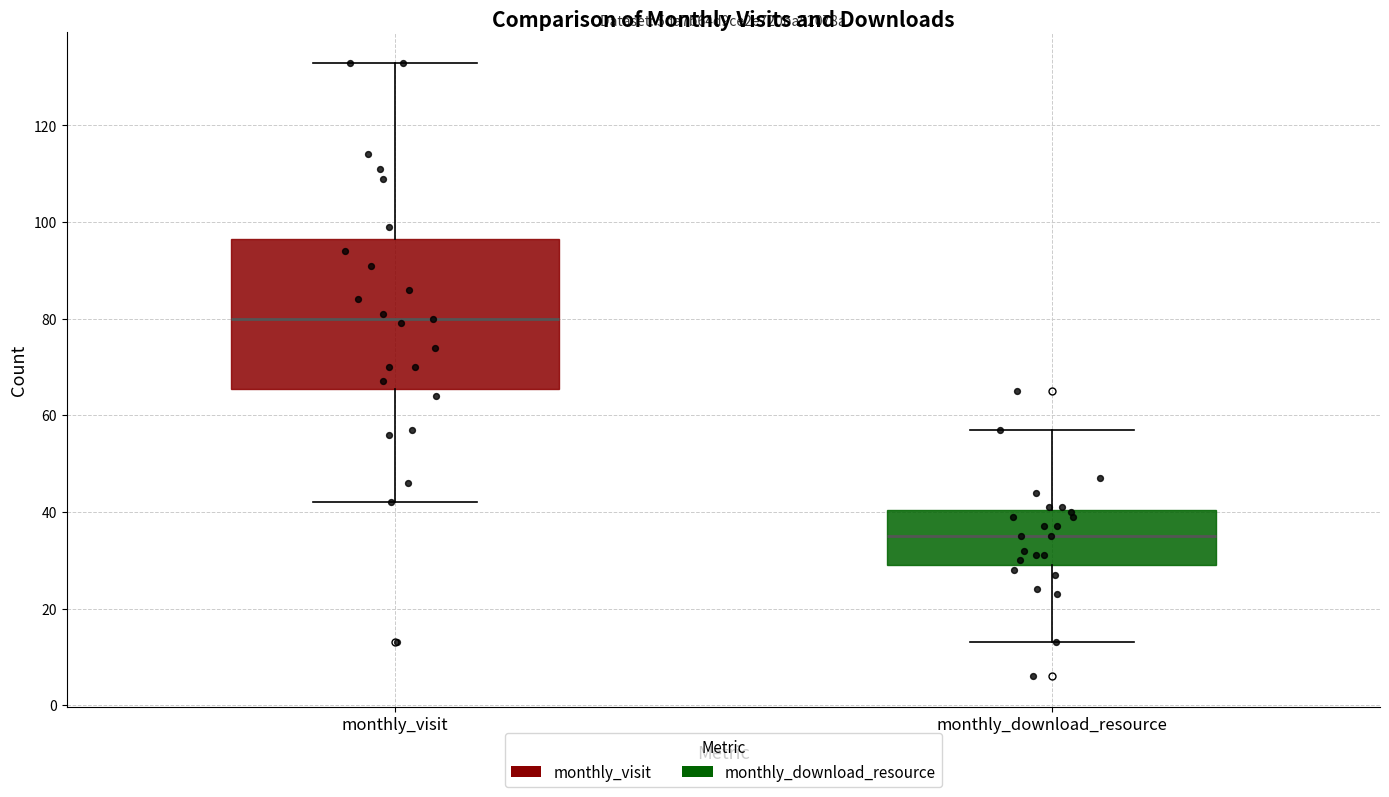

Which box is the tallest, from its lower edge to its upper edge?

monthly_visit